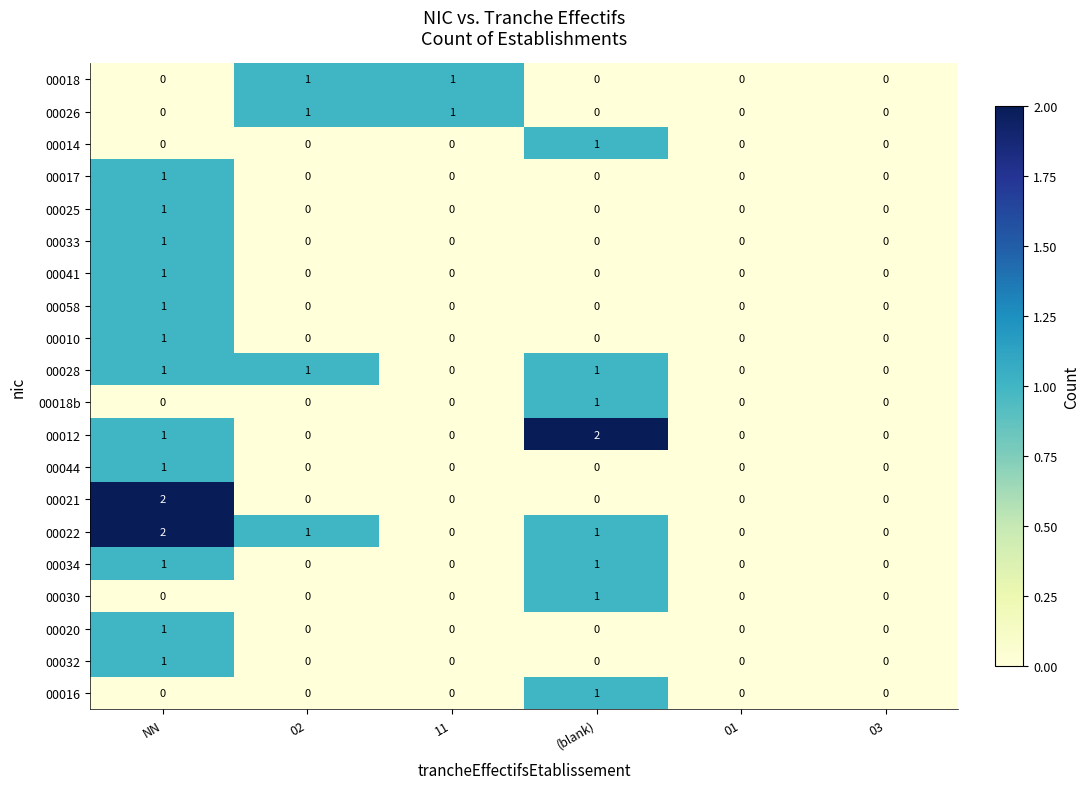

Count the number of categories in the chart.

6